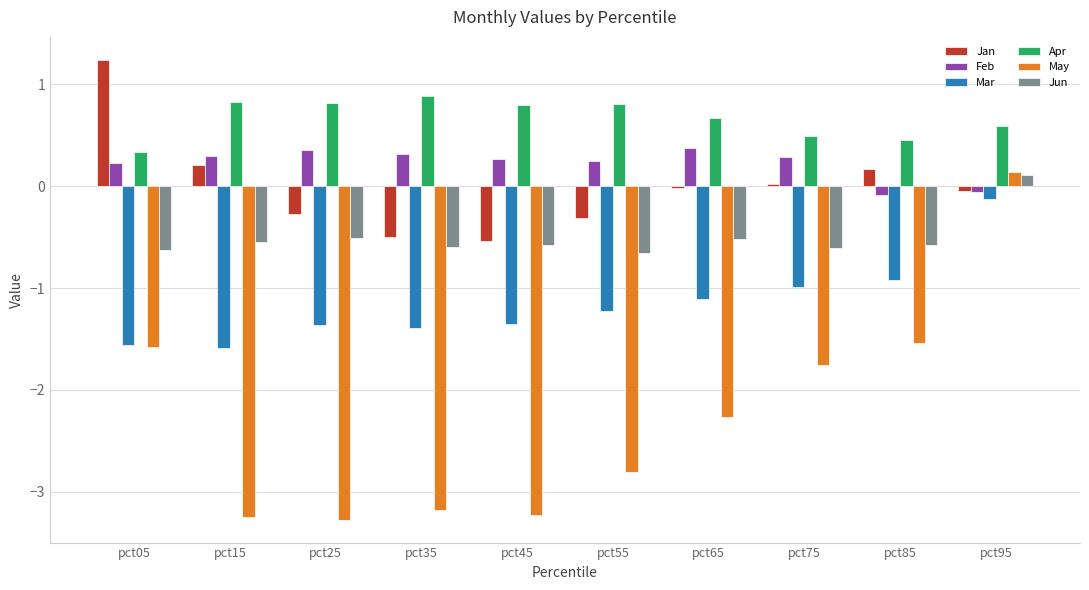

At how many categories does at least one series exceed 0?

10